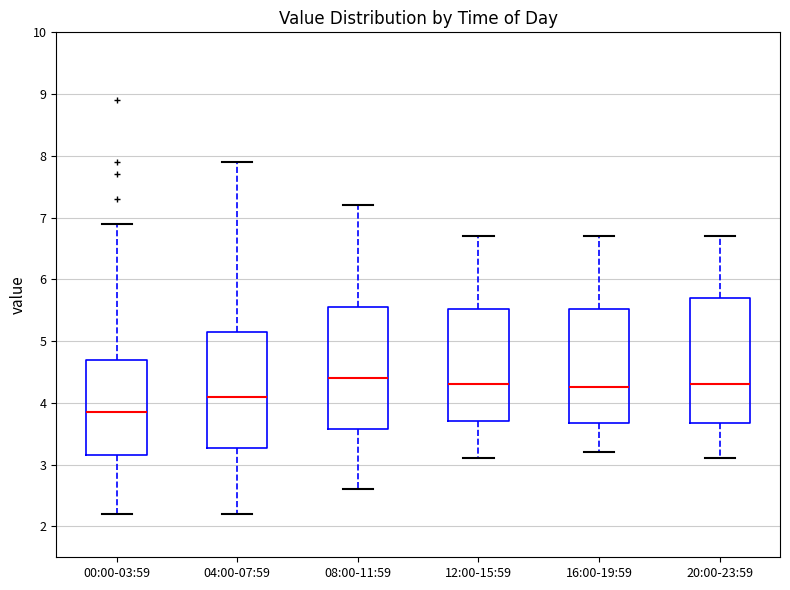

Where does the lower whisker of the box for 12:00-15:59 end on the y-axis? The values are not printed on the chart, so give them approximately, as read against the axis.

3.1